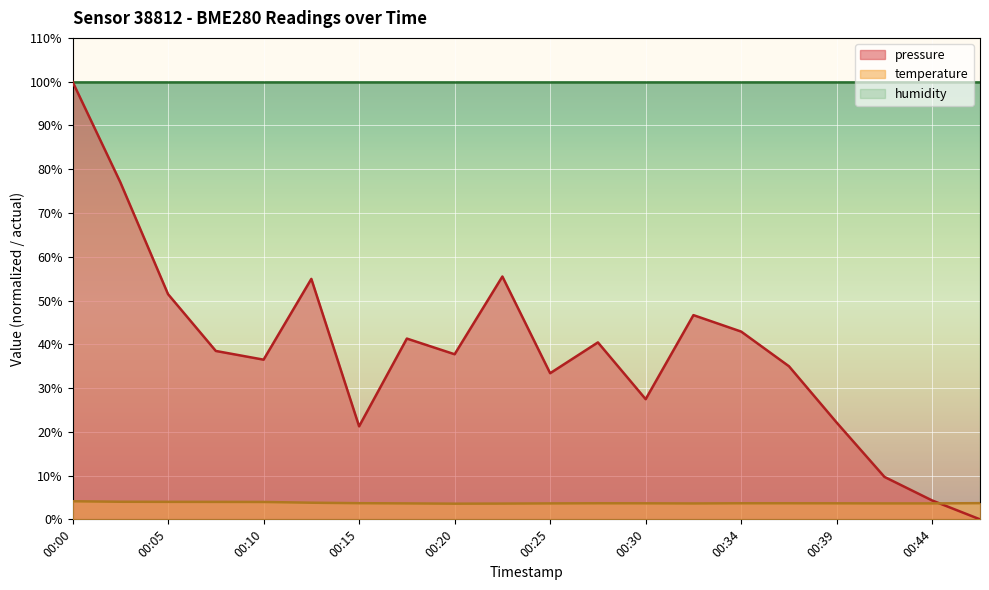

How many interior local valleys does the temperature series have?

2